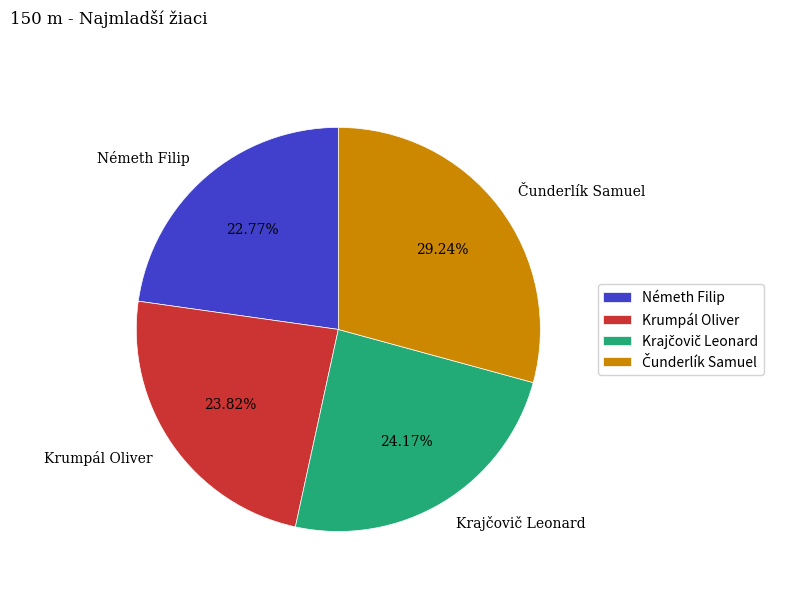

Which category has the smallest portion of the pie?

Németh Filip